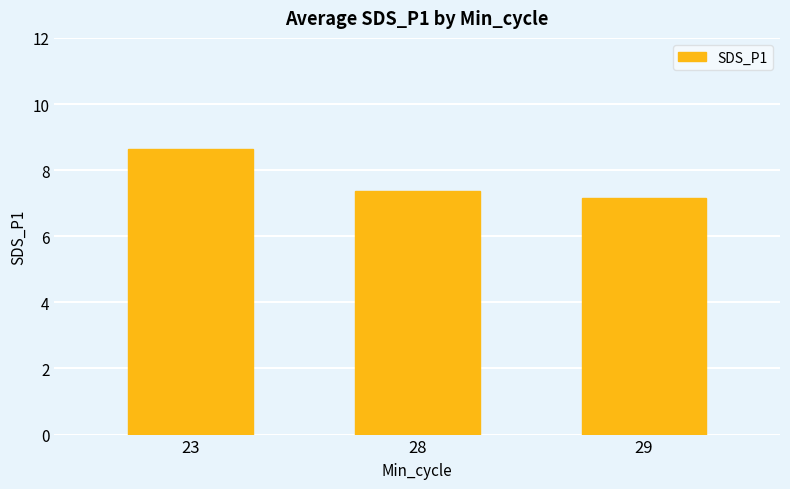

What is the difference between the maximum and minimum values?

1.5